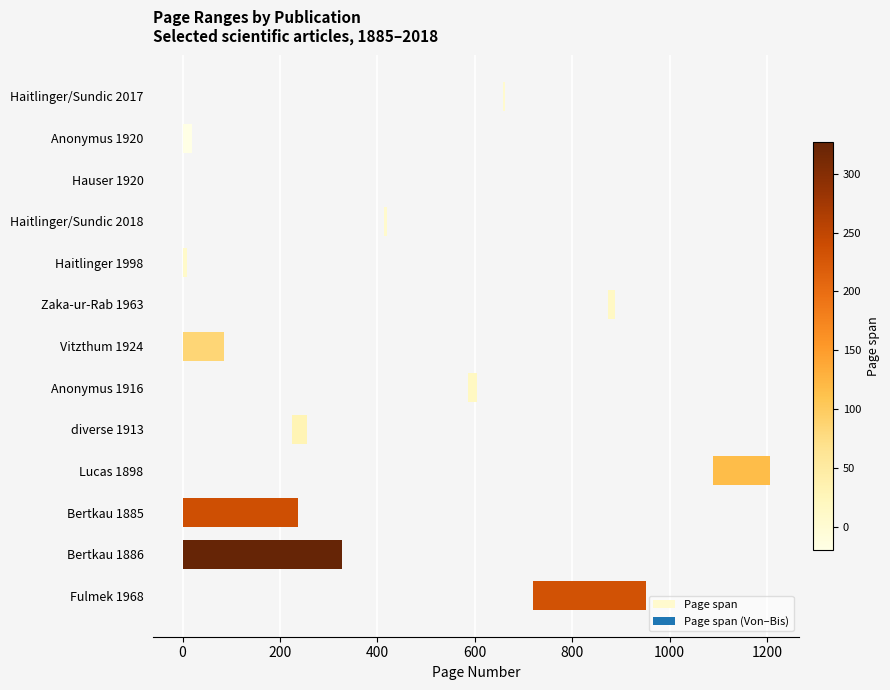

Is it true that the value at diverse 1913 is 17?

False